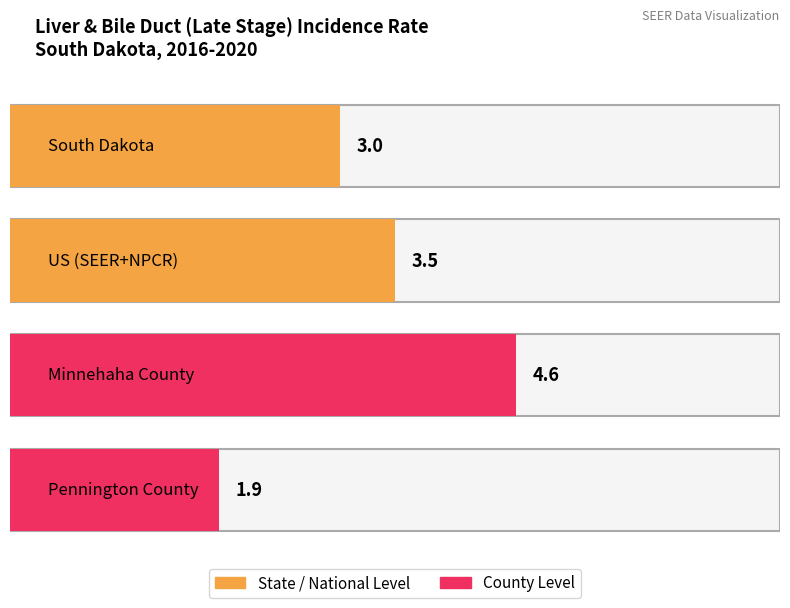

What is the label of the 4th bar from the left?

Pennington County